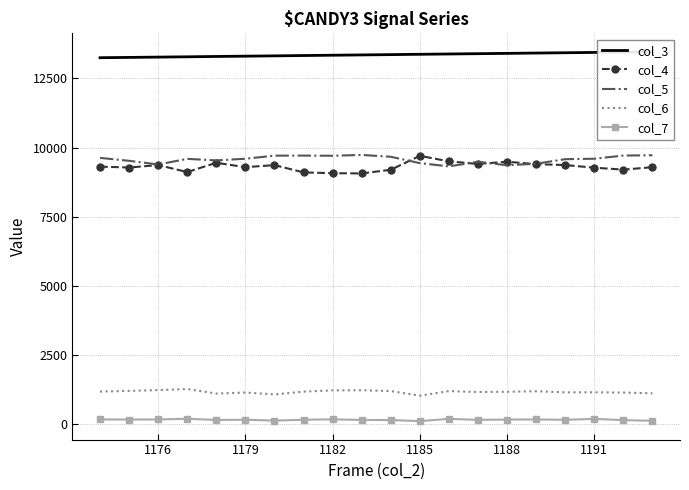

What is the difference between the maximum and second lowest values in the col_7 series?

73